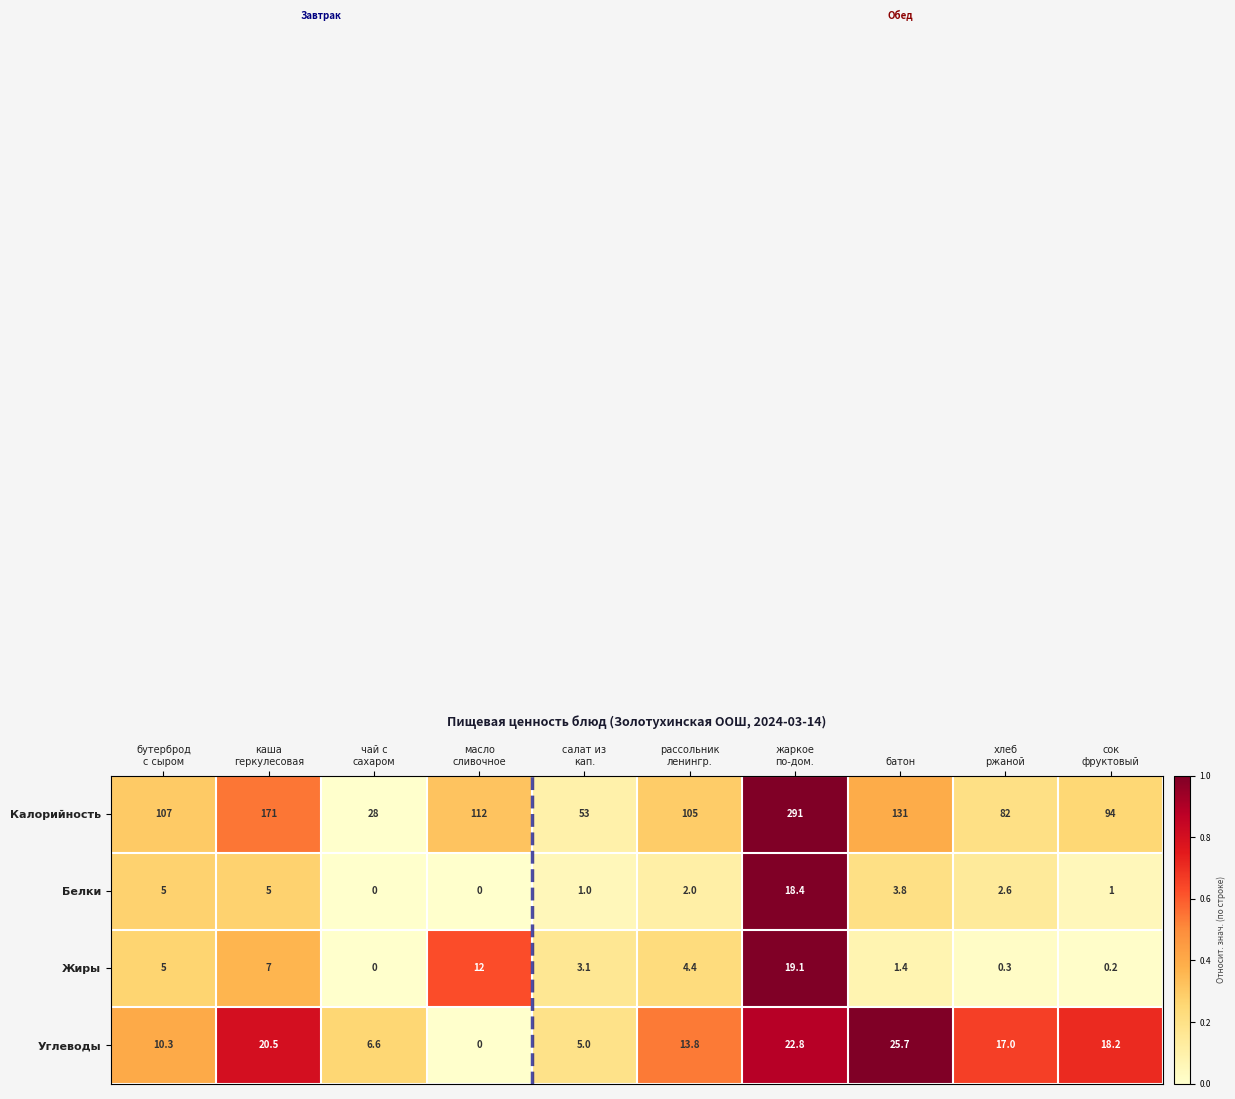

Which series has the largest range (max minus min)?

Калорийность